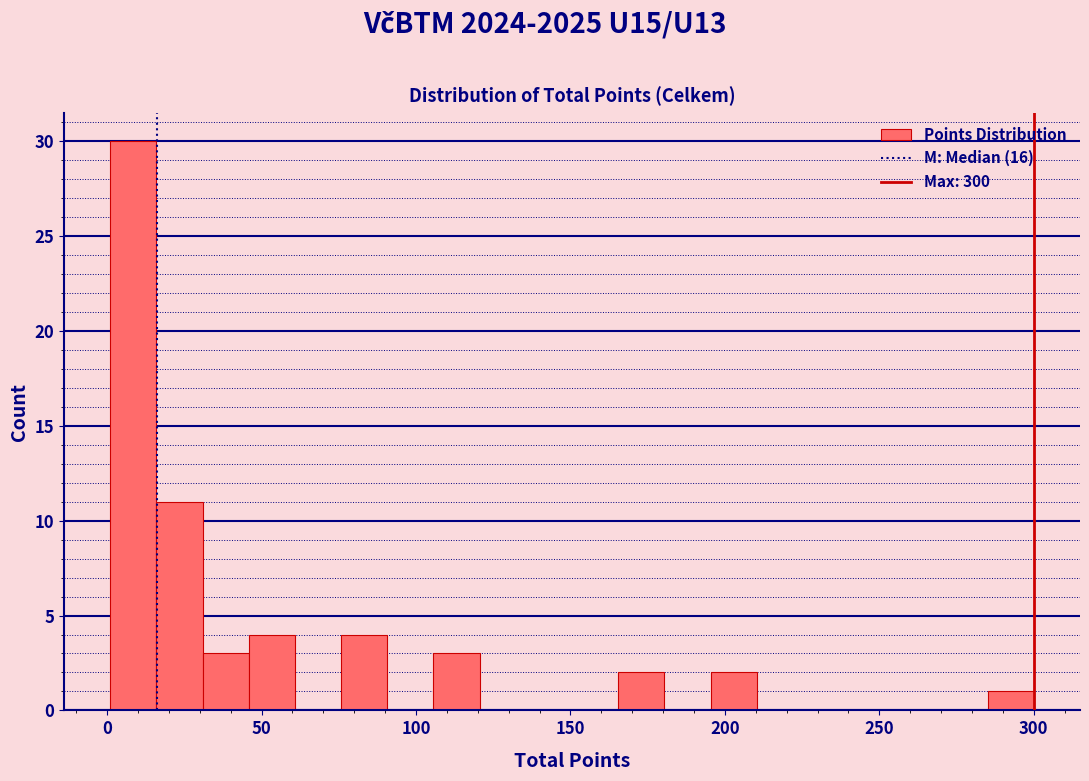

Read against the x-axis, roughly where is the centre of the tallest bar?

10